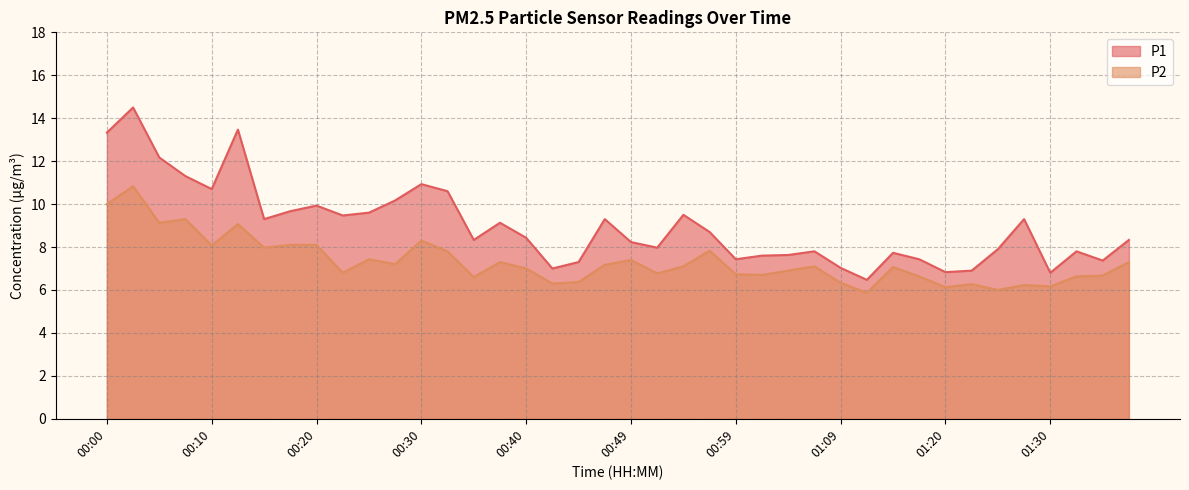

List the labels in order of P1 value, largest first.

00:03, 00:13, 00:00, 00:05, 00:08, 00:30, 00:10, 00:32, 00:27, 00:20, 00:17, 00:25, 00:54, 00:22, 00:15, 00:47, 01:28, 00:37, 00:57, 00:40, 00:35, 01:38, 00:49, 00:52, 01:25, 01:07, 01:33, 01:14, 01:04, 01:02, 00:59, 01:17, 01:35, 00:44, 01:09, 00:42, 01:22, 01:20, 01:30, 01:12